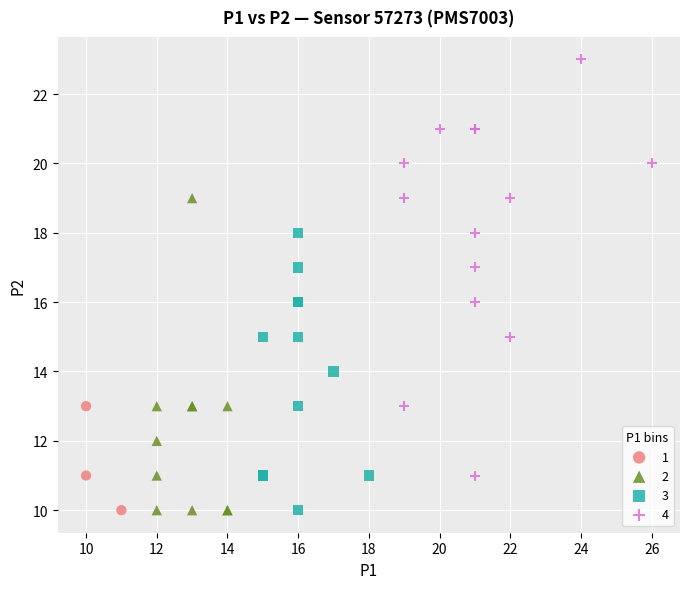

What are all the series names shown in the legend?

1, 2, 3, 4